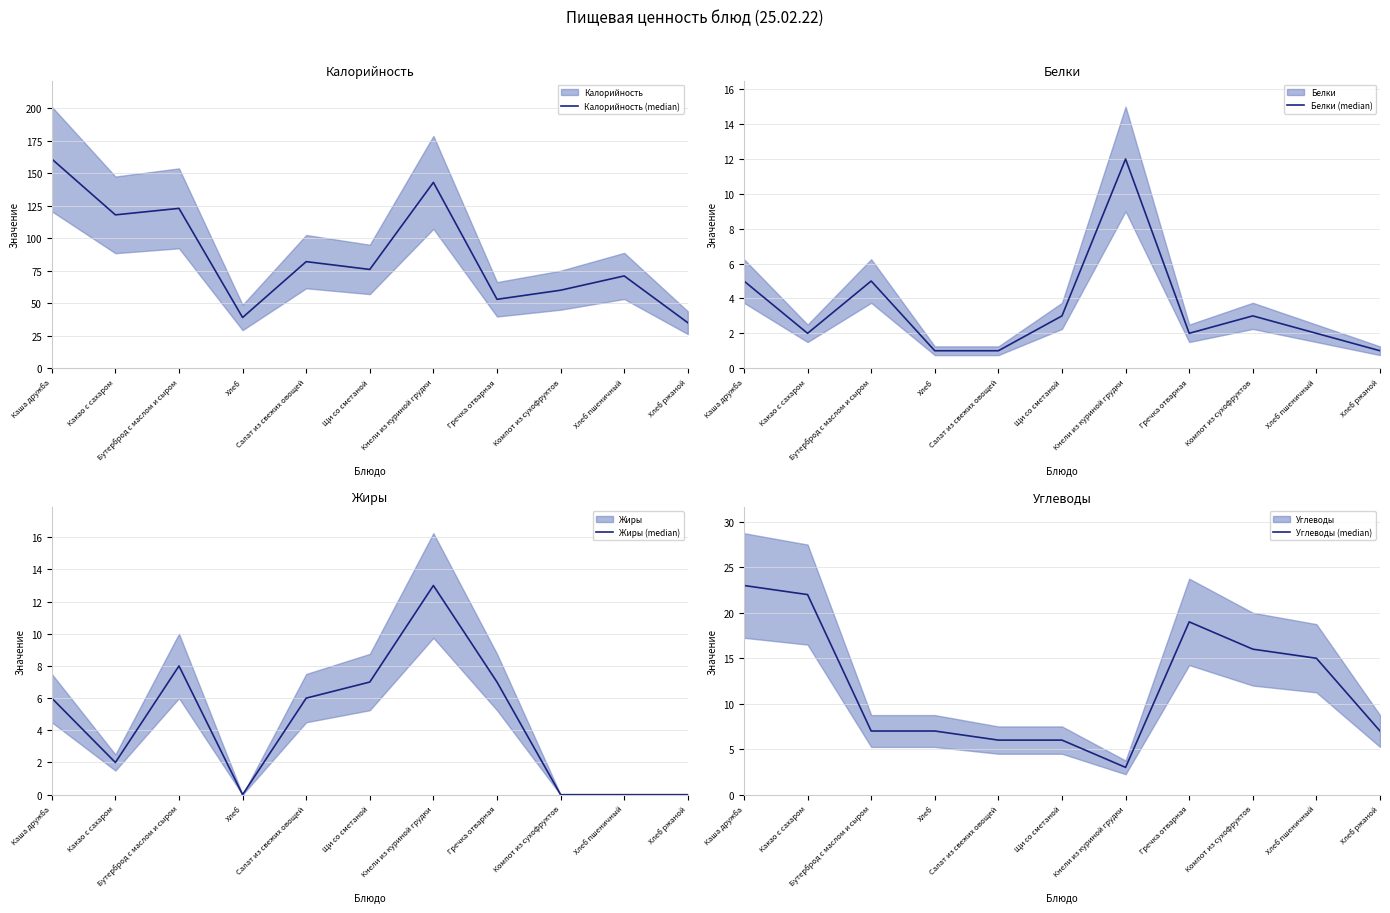

What is the difference between the maximum and minimum values in the Калорийность (median) series?

126